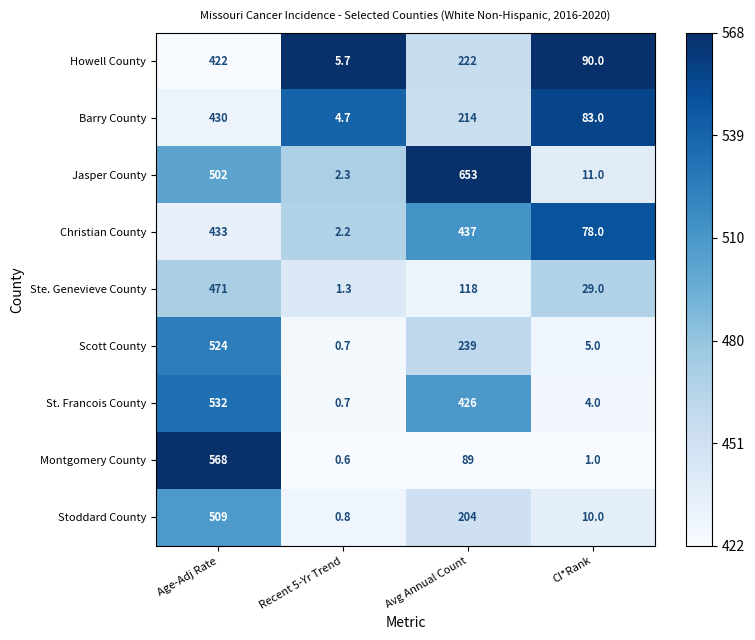

Is it true that Barry County equals 143.3 at CI*Rank?

False